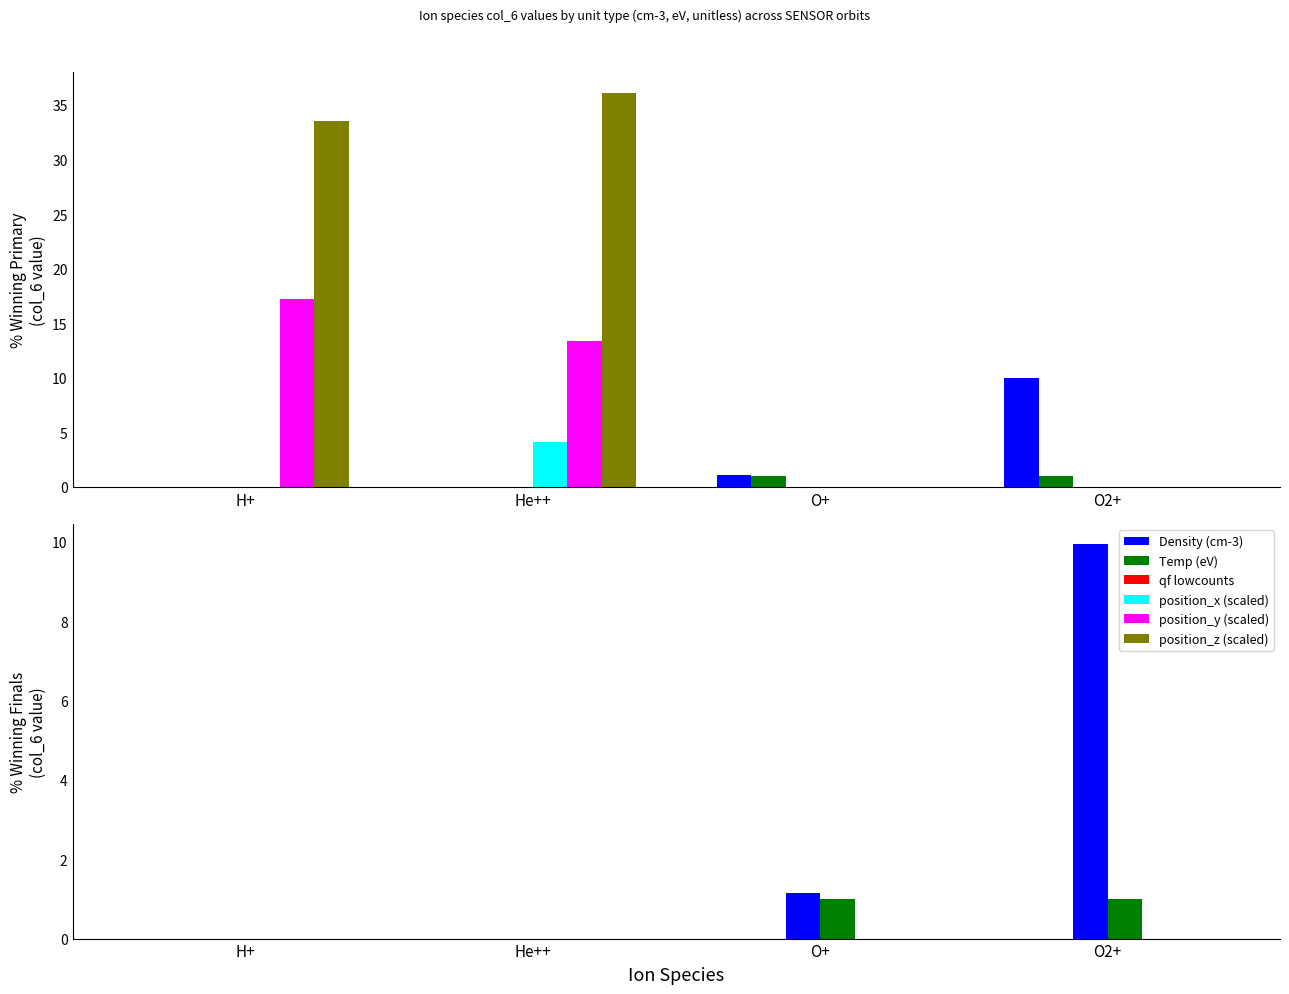

Is it true that position_x (scaled) equals -3.9 at H+?

False